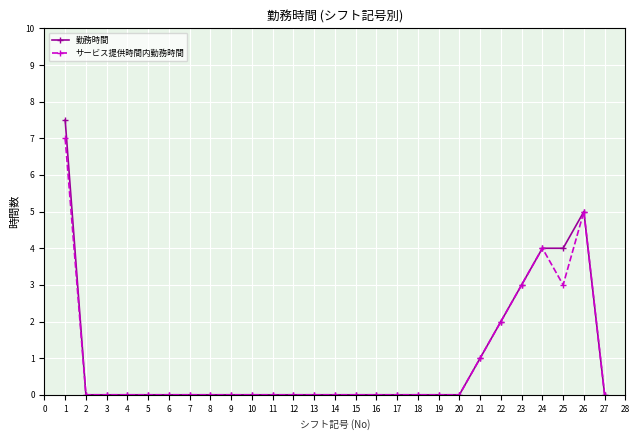

List the series in order of their peak value, highest first.

勤務時間, サービス提供時間内勤務時間